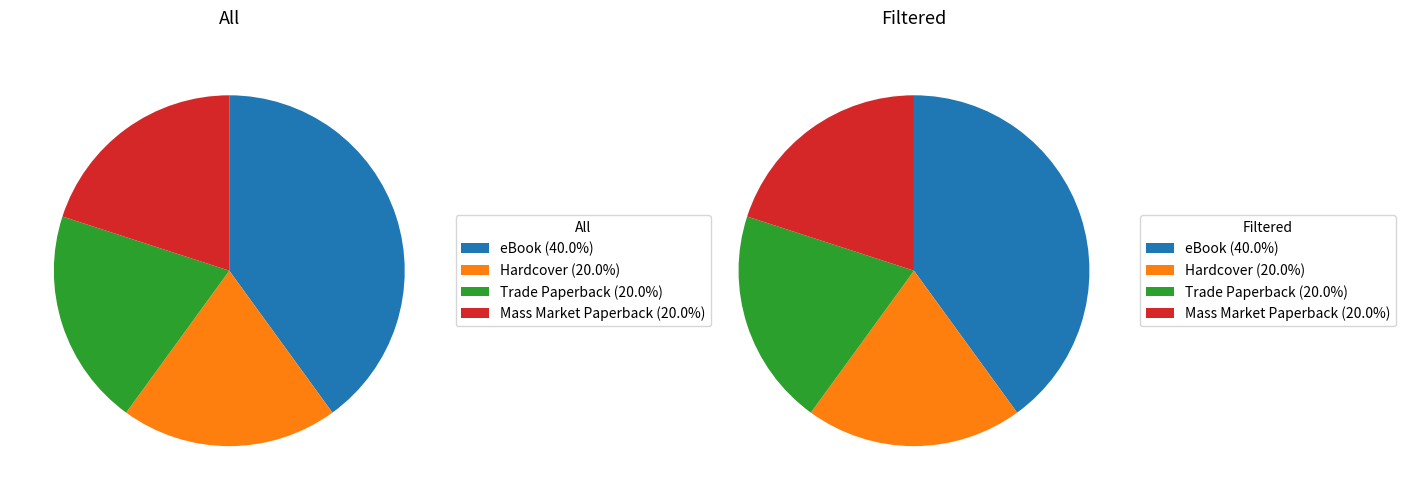

What is the smallest slice in the pie chart?

Mass Market Paperback